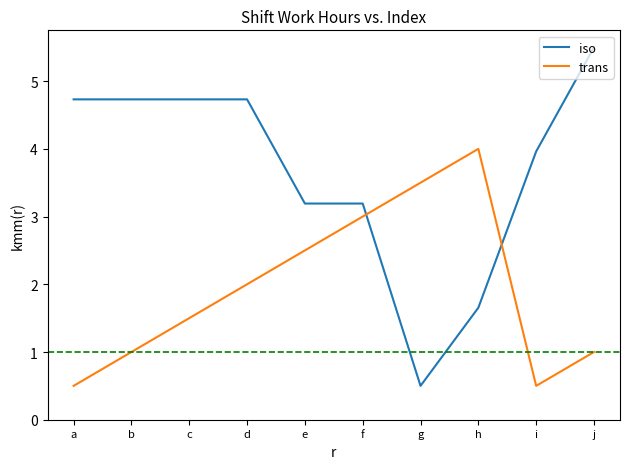

After their last crossing, which series has the higher values: iso or trans?

iso